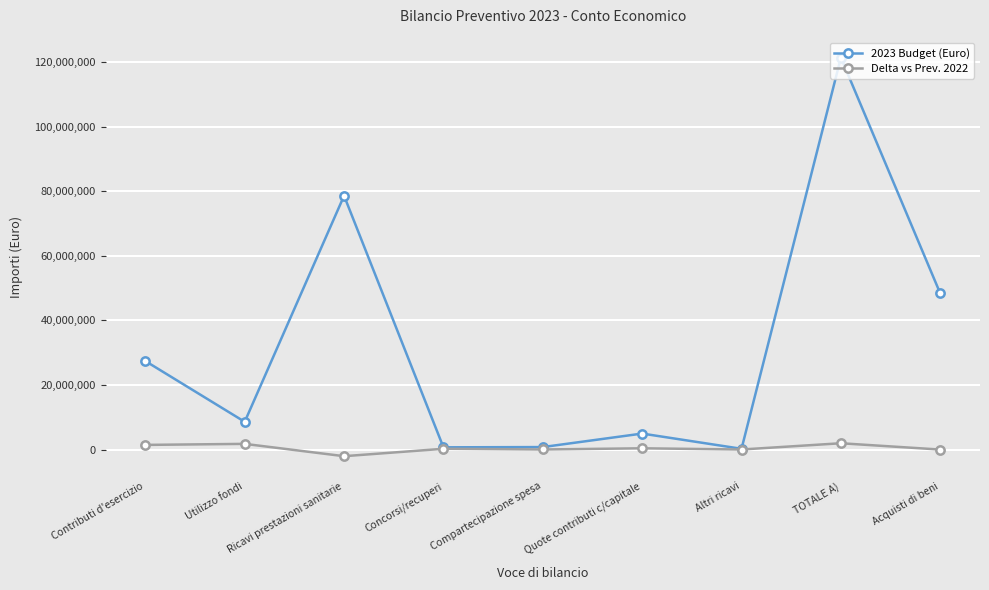

Is the value of 2023 Budget (Euro) at Utilizzo fondi greater than the value of Delta vs Prev. 2022 at Ricavi prestazioni sanitarie?

Yes